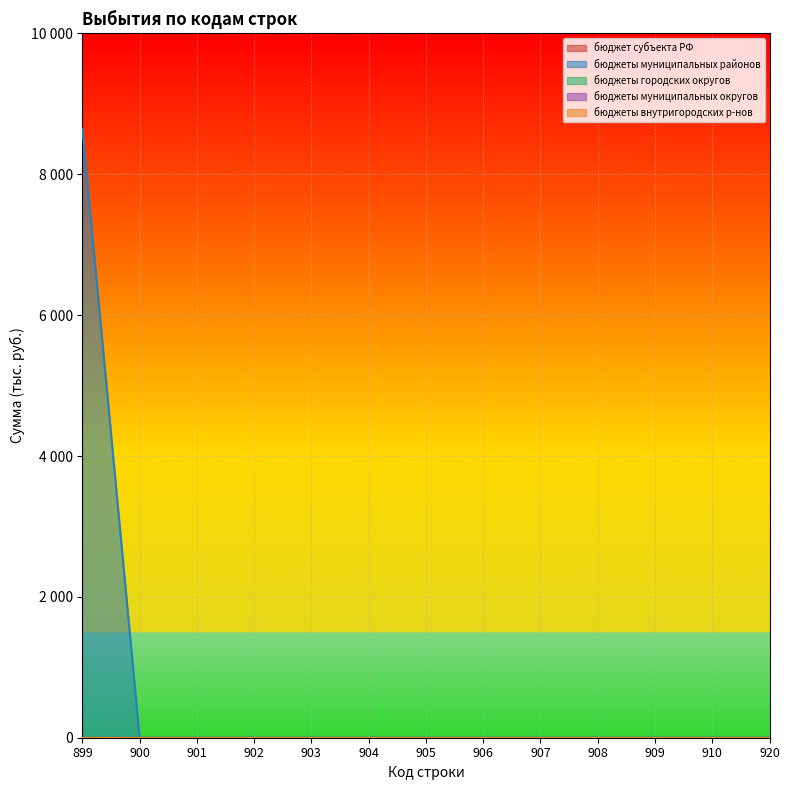

Which series has the largest total across all categories?

бюджеты муниципальных районов